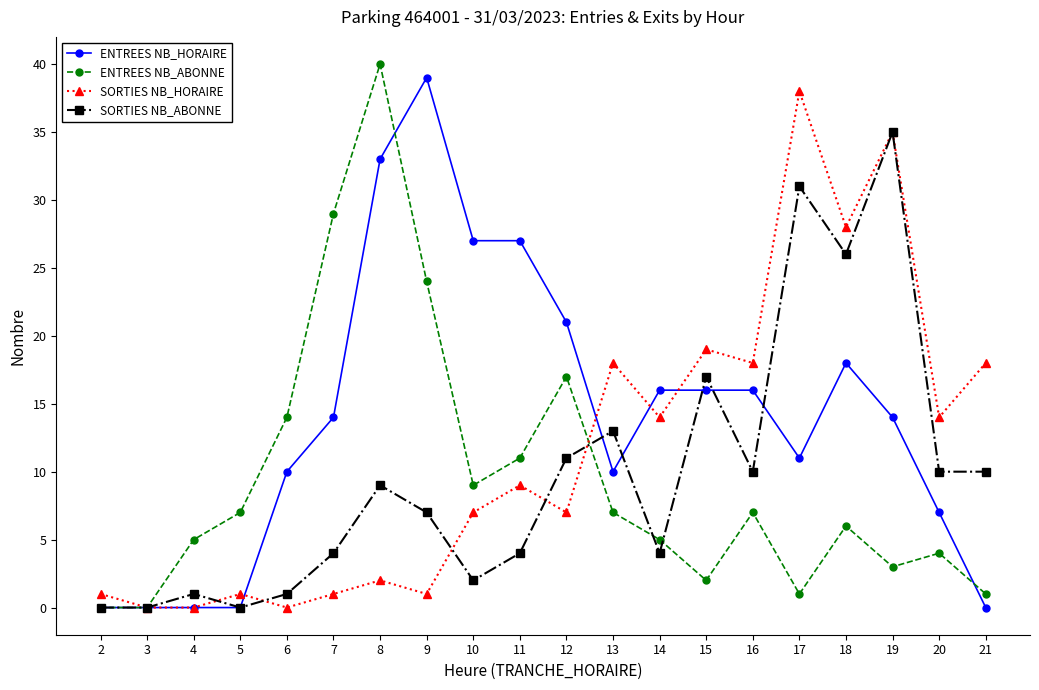

What is the difference between the maximum and minimum values in the ENTREES NB_HORAIRE series?

39